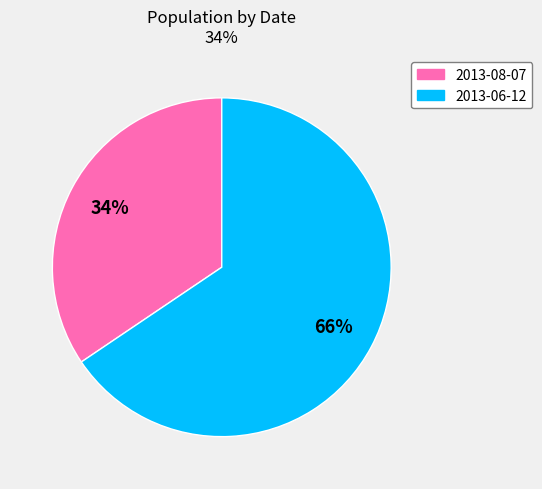

Combined, do 2013-06-12 and 2013-08-07 account for over 50%?

Yes